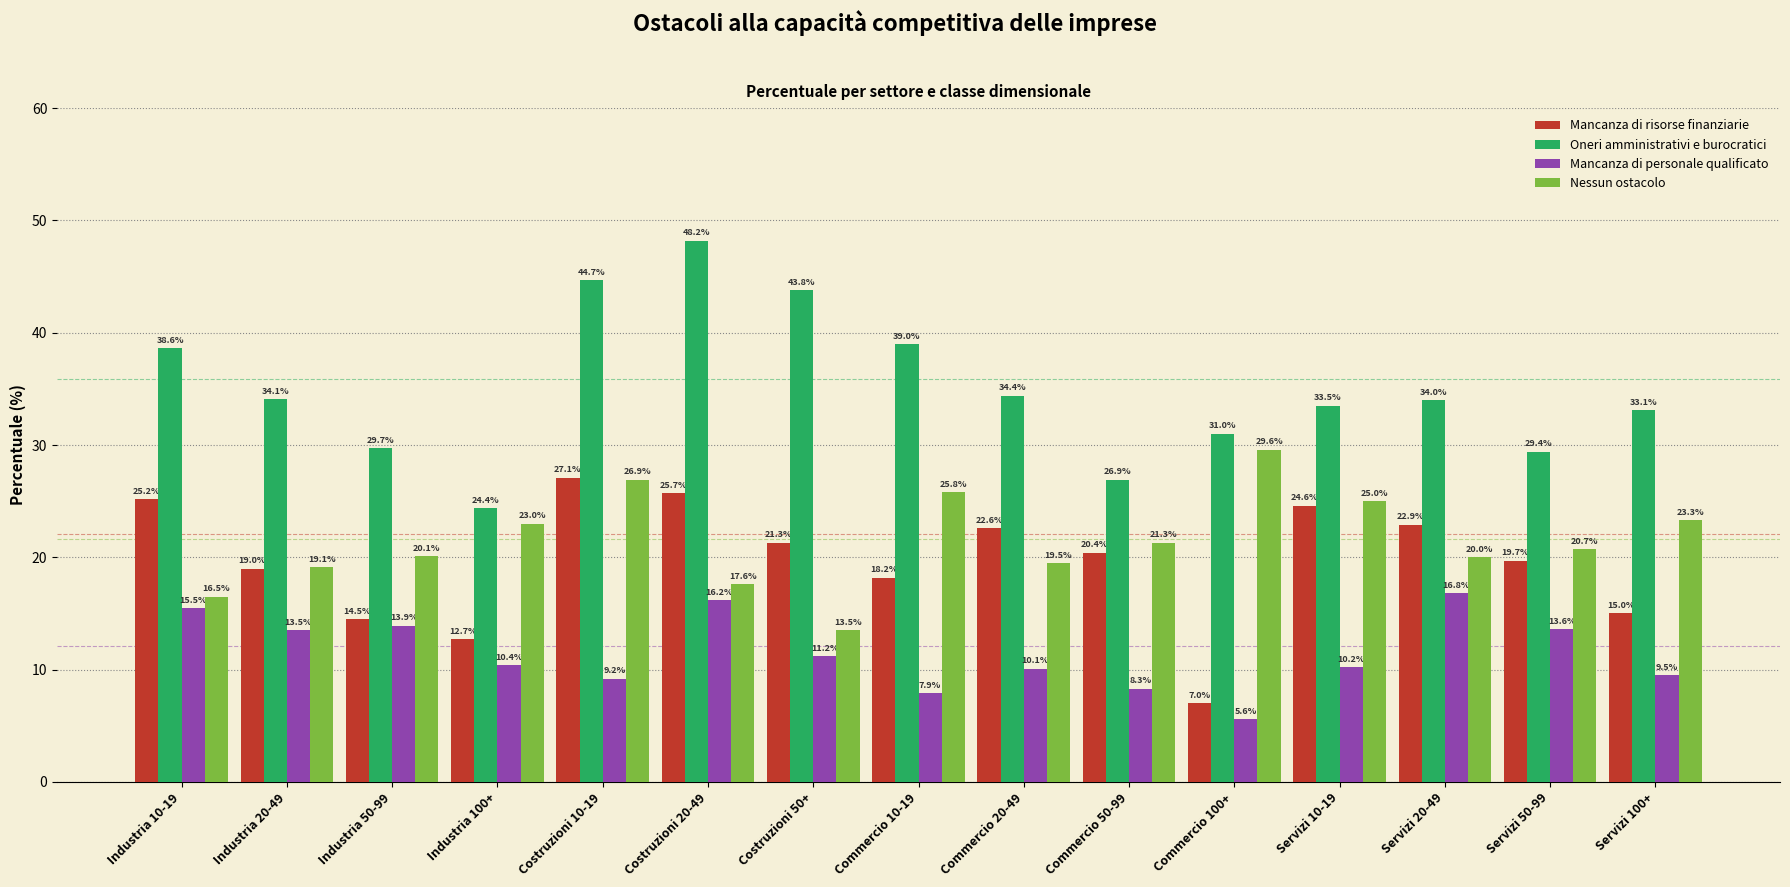

Reading left to right, list all the values displayed in this chart.

Mancanza di risorse finanziarie: Industria 10-19=25.2	Industria 20-49=19.0	Industria 50-99=14.5	Industria 100+=12.7	Costruzioni 10-19=27.1	Costruzioni 20-49=25.7	Costruzioni 50+=21.3	Commercio 10-19=18.2	Commercio 20-49=22.6	Commercio 50-99=20.4	Commercio 100+=7.0	Servizi 10-19=24.6	Servizi 20-49=22.9	Servizi 50-99=19.7	Servizi 100+=15.0
Oneri amministrativi e burocratici: Industria 10-19=38.6	Industria 20-49=34.1	Industria 50-99=29.7	Industria 100+=24.4	Costruzioni 10-19=44.7	Costruzioni 20-49=48.2	Costruzioni 50+=43.8	Commercio 10-19=39.0	Commercio 20-49=34.4	Commercio 50-99=26.9	Commercio 100+=31.0	Servizi 10-19=33.5	Servizi 20-49=34.0	Servizi 50-99=29.4	Servizi 100+=33.1
Mancanza di personale qualificato: Industria 10-19=15.5	Industria 20-49=13.5	Industria 50-99=13.9	Industria 100+=10.4	Costruzioni 10-19=9.2	Costruzioni 20-49=16.2	Costruzioni 50+=11.2	Commercio 10-19=7.9	Commercio 20-49=10.1	Commercio 50-99=8.3	Commercio 100+=5.6	Servizi 10-19=10.2	Servizi 20-49=16.8	Servizi 50-99=13.6	Servizi 100+=9.5
Nessun ostacolo: Industria 10-19=16.5	Industria 20-49=19.1	Industria 50-99=20.1	Industria 100+=23.0	Costruzioni 10-19=26.9	Costruzioni 20-49=17.6	Costruzioni 50+=13.5	Commercio 10-19=25.8	Commercio 20-49=19.5	Commercio 50-99=21.3	Commercio 100+=29.6	Servizi 10-19=25.0	Servizi 20-49=20.0	Servizi 50-99=20.7	Servizi 100+=23.3